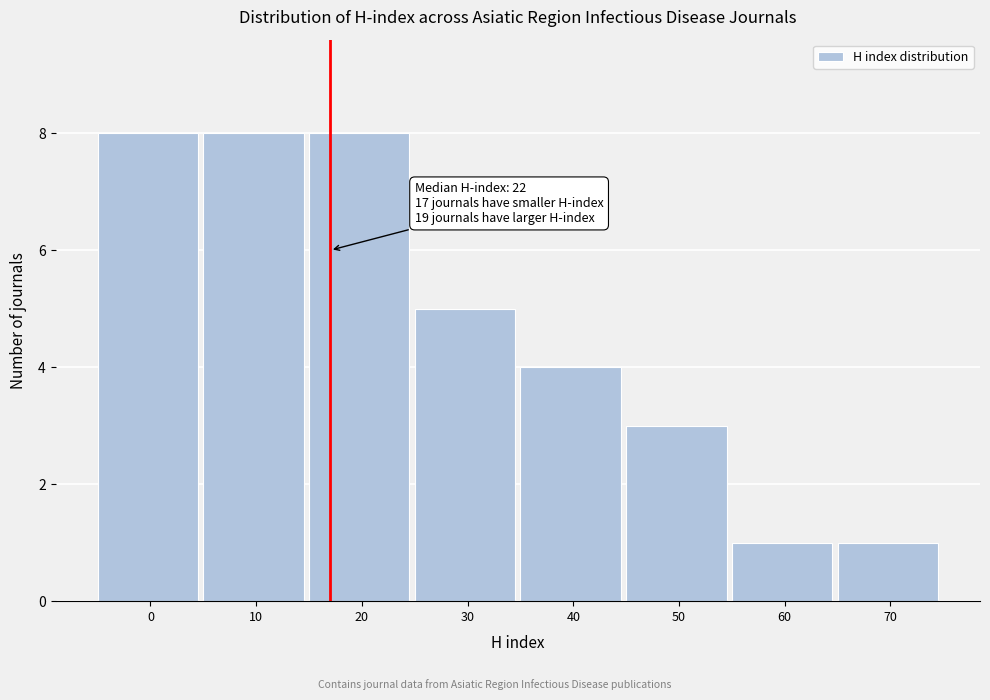

Reading left to right, list all the values displayed in this chart.

8	8	8	5	4	3	1	1